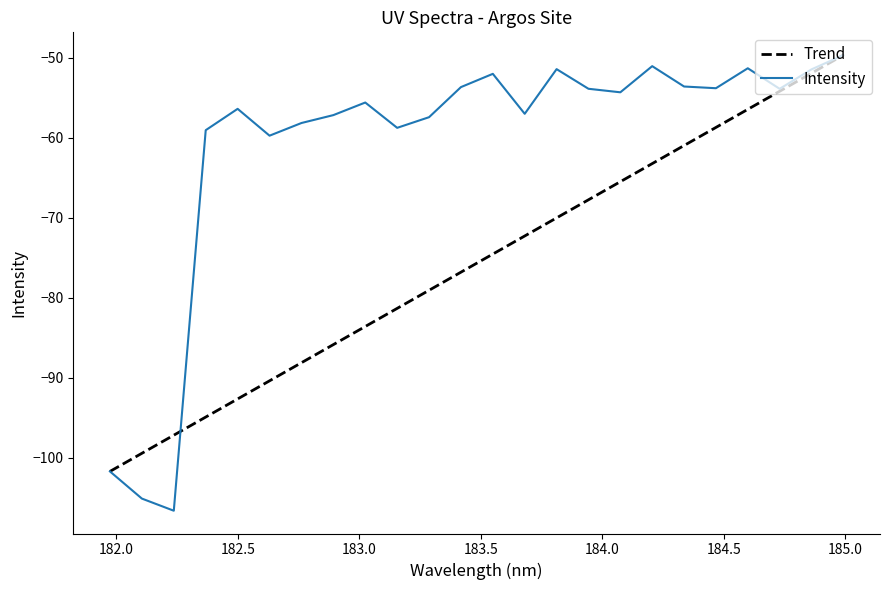

Which series has the largest range (max minus min)?

Intensity